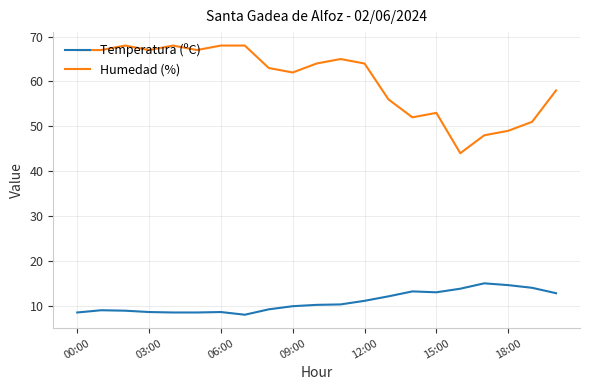

True or false: Temperatura (ºC) and Humedad (%) intersect in this chart.

False